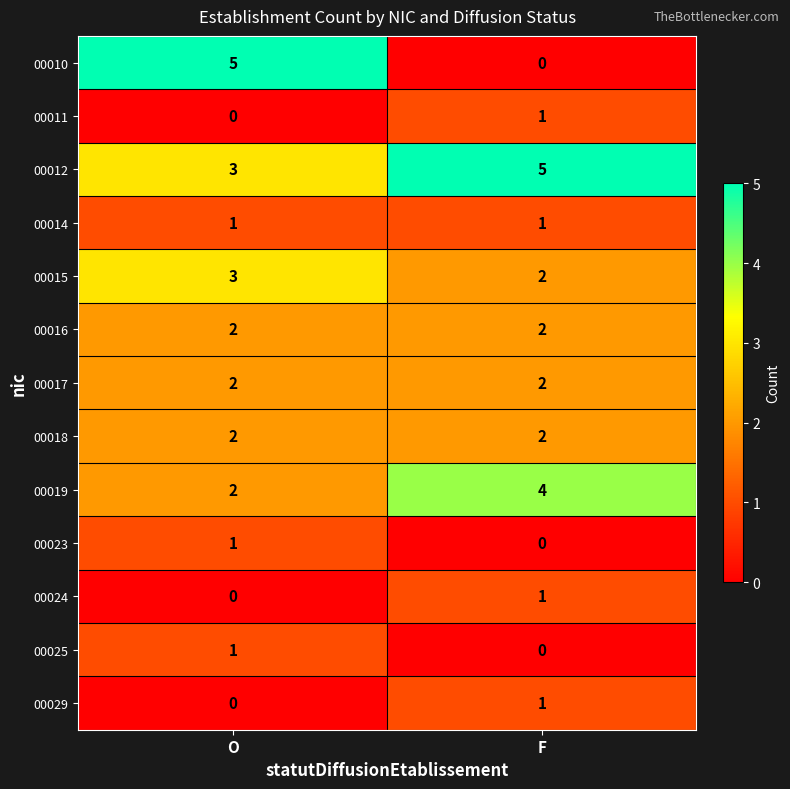

Rank the categories by 00012 value from lowest to highest.

O, F